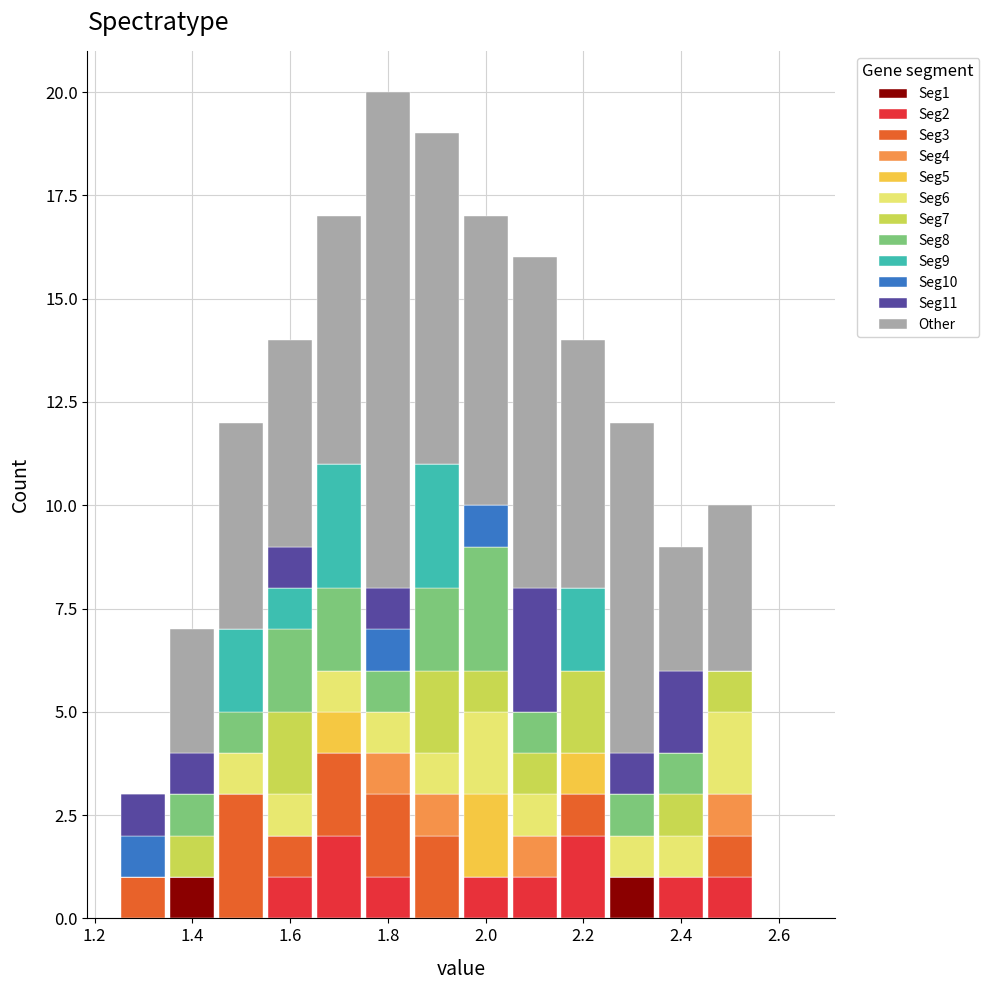

Reading left to right, transcribe this chart: for each stacked bar, give the range it covers on the x-axis and its total height. Neither the bar edges nor the heights are printed on the chart, so give them approximately, as read against the axes.

1.25 to 1.35: 3
1.35 to 1.45: 7
1.45 to 1.55: 12
1.55 to 1.65: 14
1.65 to 1.75: 17
1.75 to 1.85: 20
1.85 to 1.95: 19
1.95 to 2.05: 17
2.05 to 2.15: 16
2.15 to 2.25: 14
2.25 to 2.35: 12
2.35 to 2.45: 9
2.45 to 2.55: 10
2.55 to 2.65: 0